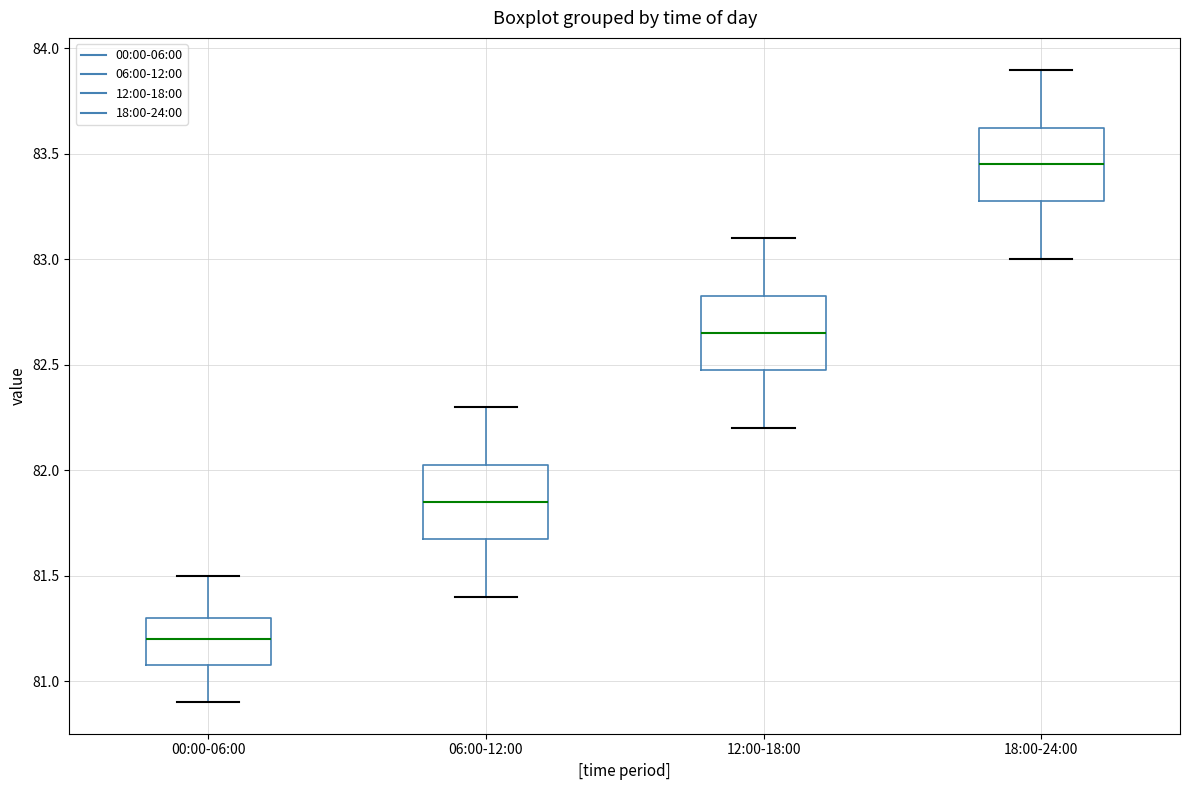

Reading left to right, read every box against the y-axis: the position of its median line, the range the box covers, and the ends of its whiskers. The values are not printed on the chart, so give them approximately, as read against the axis.

00:00-06:00: median 81.20, box 81.10 to 81.30, whiskers 80.90 to 81.50
06:00-12:00: median 81.85, box 81.70 to 82.05, whiskers 81.40 to 82.30
12:00-18:00: median 82.65, box 82.50 to 82.85, whiskers 82.20 to 83.10
18:00-24:00: median 83.45, box 83.30 to 83.65, whiskers 83.00 to 83.90